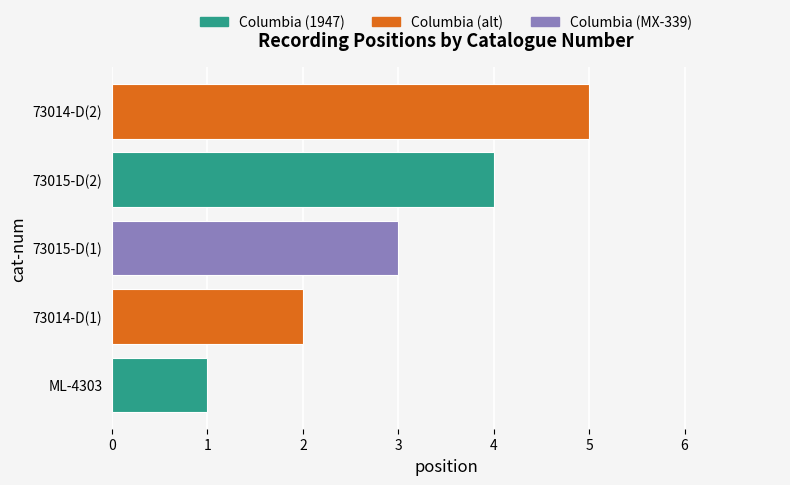

What is the change in value from 73014-D(1) to 73015-D(2)?

+2